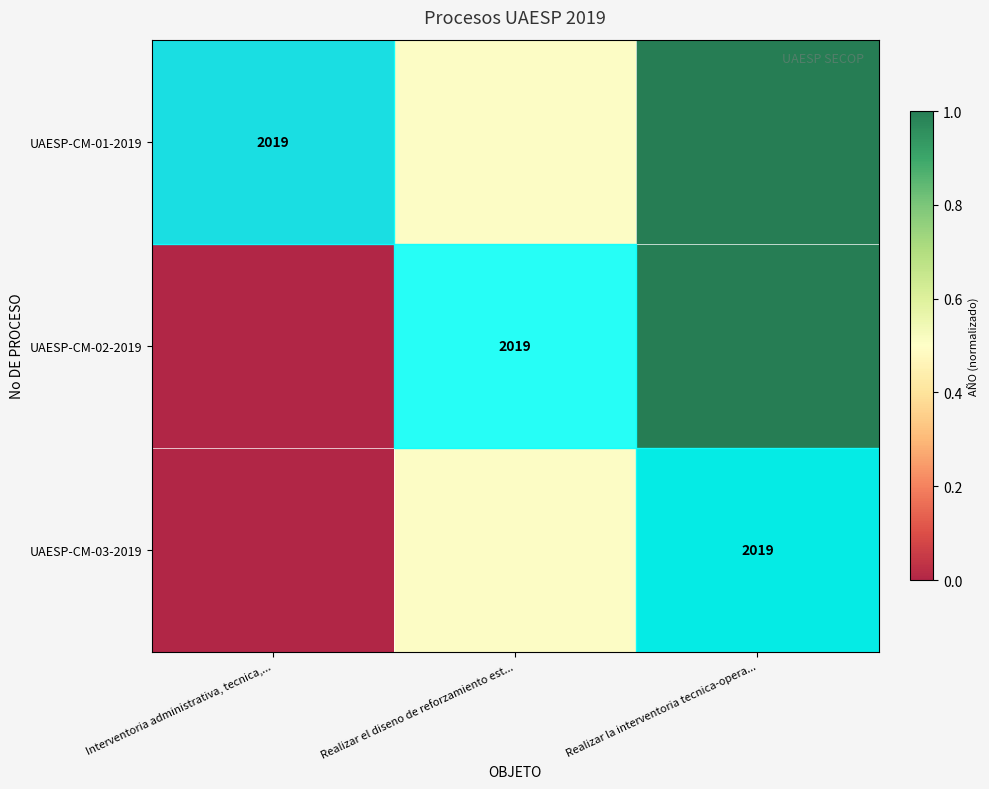

Which category has the highest value across all series?

Realizar la interventoria tecnica-opera...